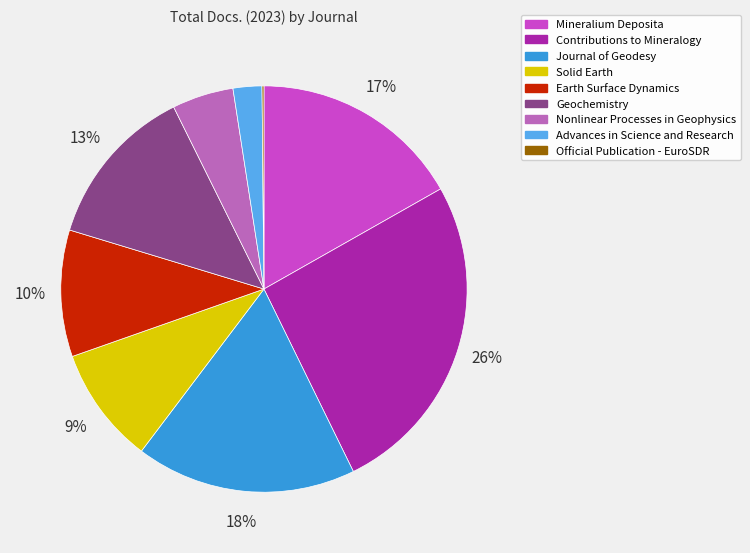

Approximately how many times larger is the value at Contributions to Mineralogy compared to Earth Surface Dynamics?

2.6